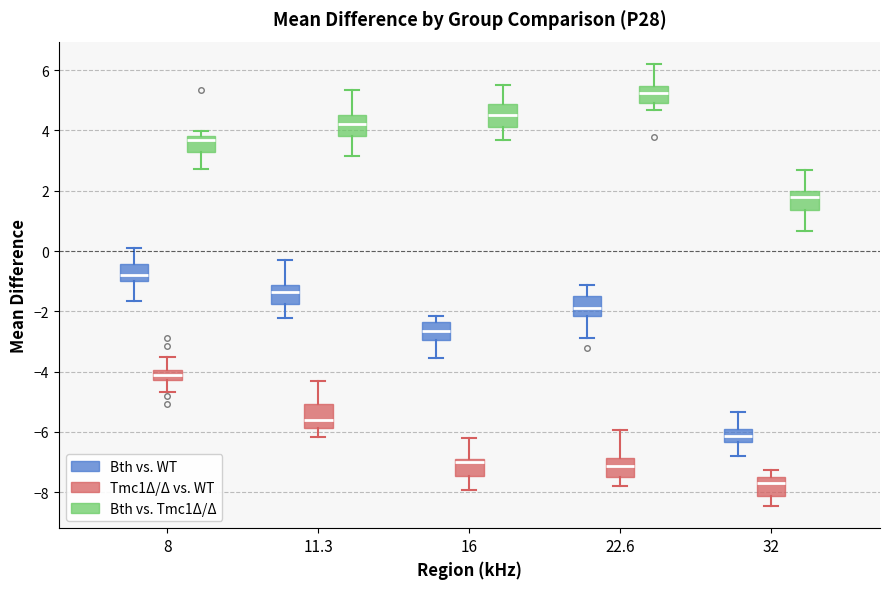

Reading left to right, transcribe this box plot: for each box, give where its median line is, the range the box spans, and where its two whiskers end, as read against the y-axis. The values are not printed on the chart, so give them approximately, as read against the axis.

8 (Bth vs. WT): median -0.8, box -1.0 to -0.4, whiskers -1.6 to 0.2
8 (Tmc1Δ/Δ vs. WT): median -4.2 (inside the box), box -4.2 to -4.0, whiskers -4.6 to -3.6
8 (Bth vs. Tmc1Δ/Δ): median 3.6, box 3.2 to 3.8, whiskers 2.8 to 4.0
11.3 (Bth vs. WT): median -1.4, box -1.8 to -1.2, whiskers -2.2 to -0.4
11.3 (Tmc1Δ/Δ vs. WT): median -5.6, box -5.8 to -5.0, whiskers -6.2 to -4.4
11.3 (Bth vs. Tmc1Δ/Δ): median 4.2, box 3.8 to 4.6, whiskers 3.2 to 5.4
16 (Bth vs. WT): median -2.6, box -3.0 to -2.4, whiskers -3.6 to -2.2
16 (Tmc1Δ/Δ vs. WT): median -7.0, box -7.4 to -6.8, whiskers -8.0 to -6.2
16 (Bth vs. Tmc1Δ/Δ): median 4.6, box 4.2 to 4.8, whiskers 3.6 to 5.6
22.6 (Bth vs. WT): median -1.8, box -2.2 to -1.4, whiskers -2.8 to -1.2
22.6 (Tmc1Δ/Δ vs. WT): median -7.2, box -7.4 to -6.8, whiskers -7.8 to -6.0
22.6 (Bth vs. Tmc1Δ/Δ): median 5.2, box 5.0 to 5.4, whiskers 4.6 to 6.2
32 (Bth vs. WT): median -6.2, box -6.4 to -6.0, whiskers -6.8 to -5.4
32 (Tmc1Δ/Δ vs. WT): median -7.8, box -8.2 to -7.6, whiskers -8.4 to -7.2
32 (Bth vs. Tmc1Δ/Δ): median 1.8, box 1.4 to 2.0, whiskers 0.6 to 2.6